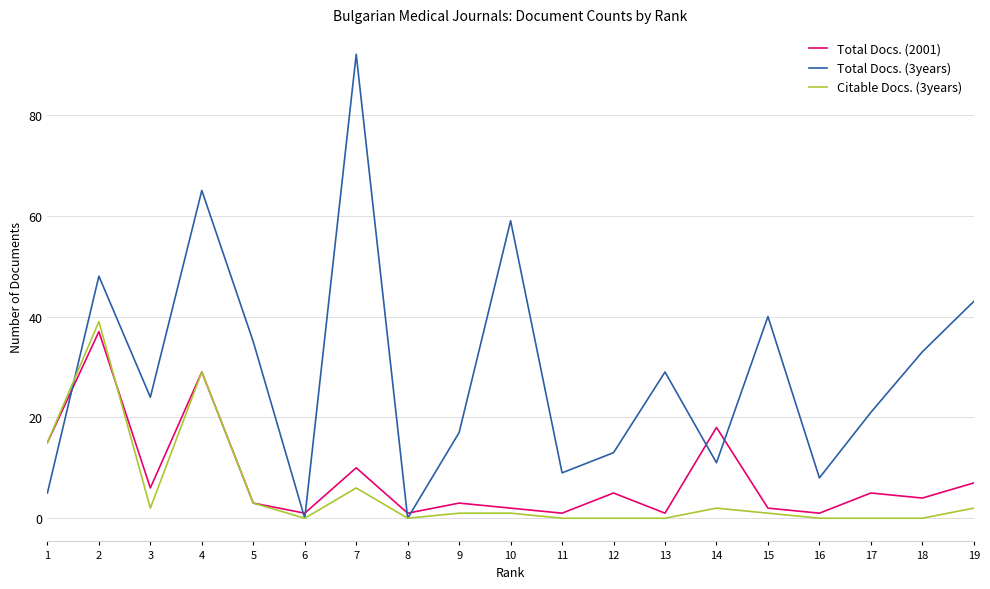

How many series are shown in this chart?

3